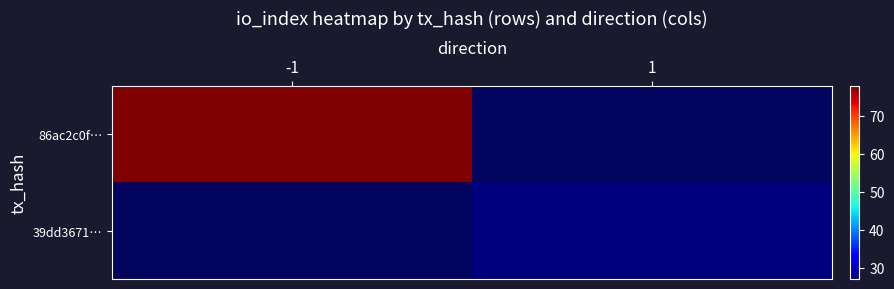

The value of 86ac2c0f… at -1 is 39.1. True or false?

False